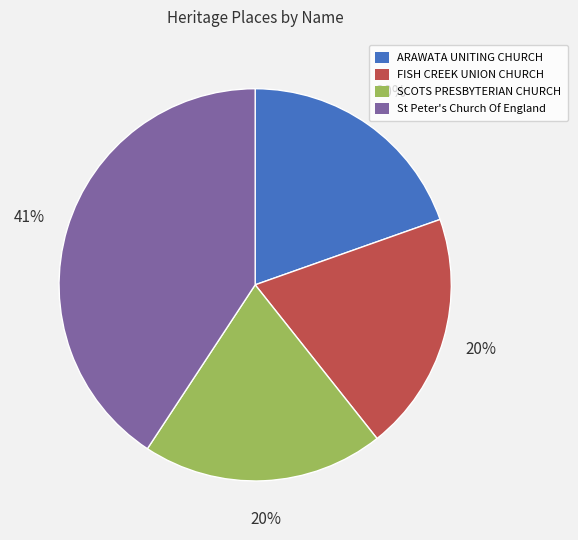

Is it true that SCOTS PRESBYTERIAN CHURCH is 6% of the pie?

False